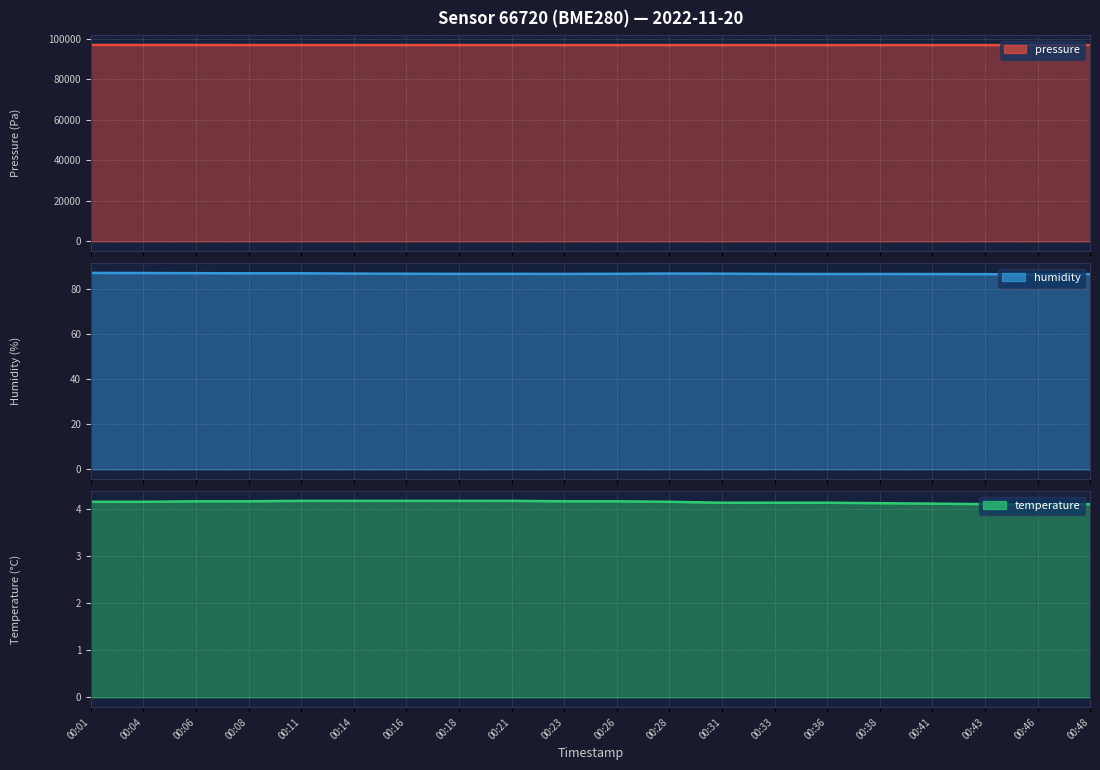

How many lines are shown in the chart?

3